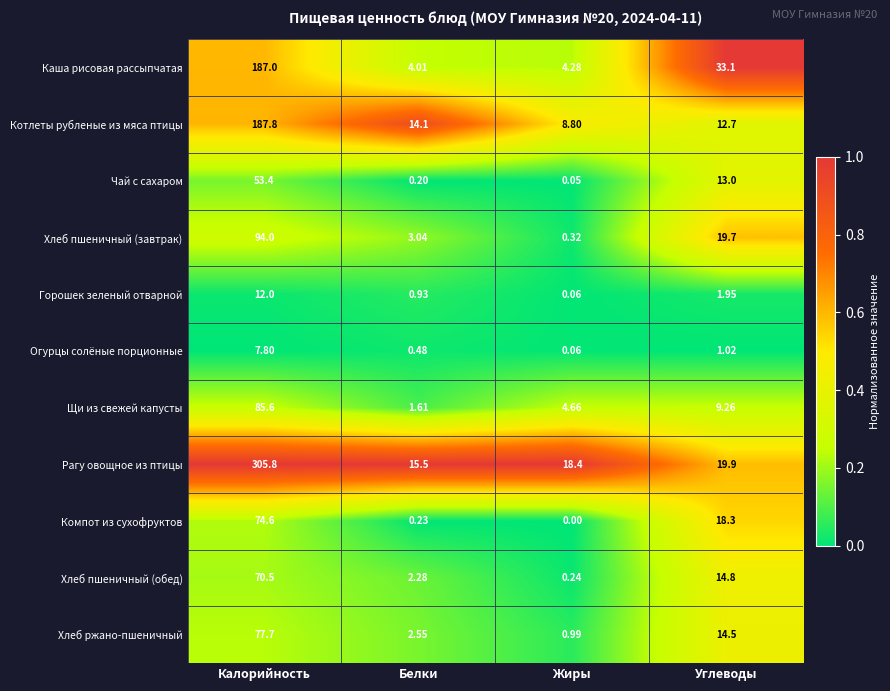

Between Калорийность and Углеводы, which series saw the biggest shift?

Рагу овощное из птицы